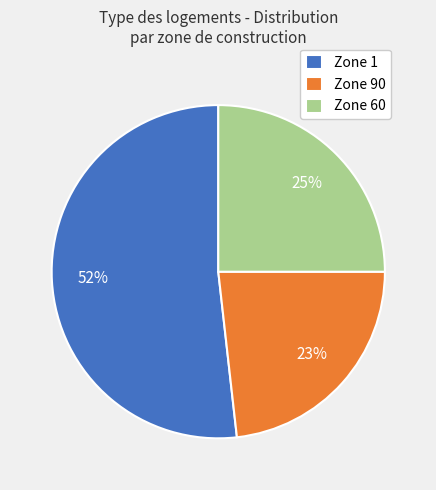

What is the majority slice?

Zone 1